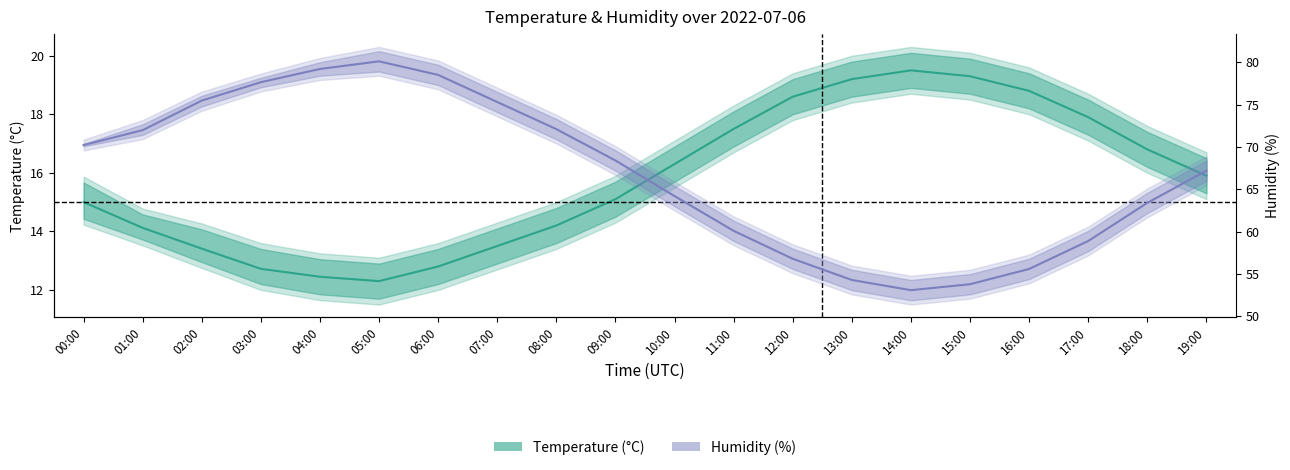

Which series has the largest total across all categories?

Humidity center